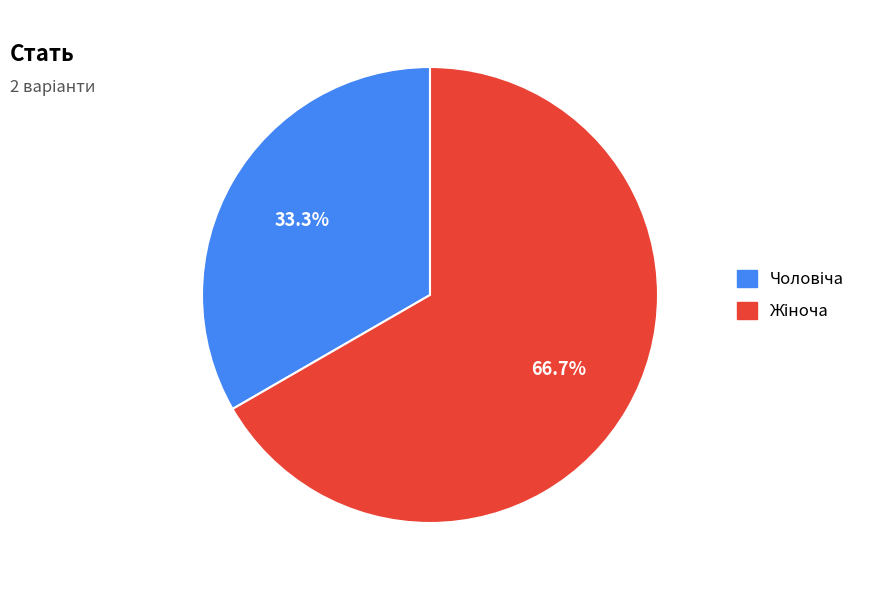

Is there a majority slice in this chart?

Yes